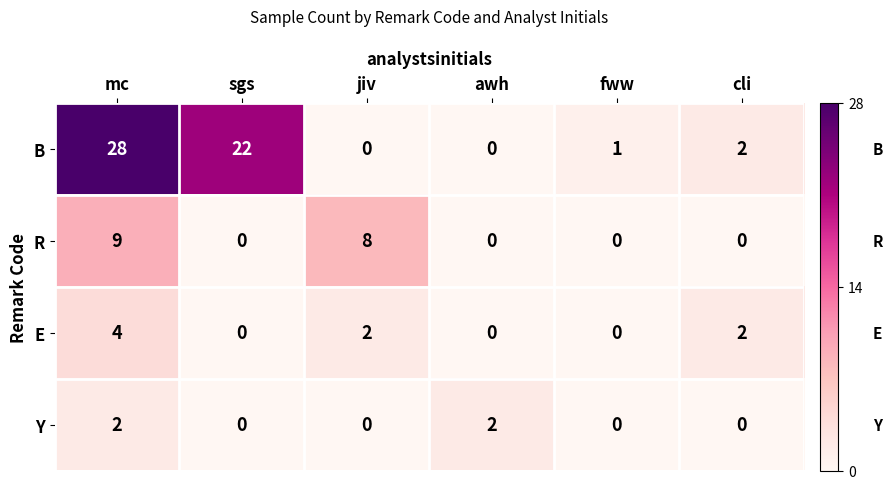

At which category is the sum across all series the highest?

mc